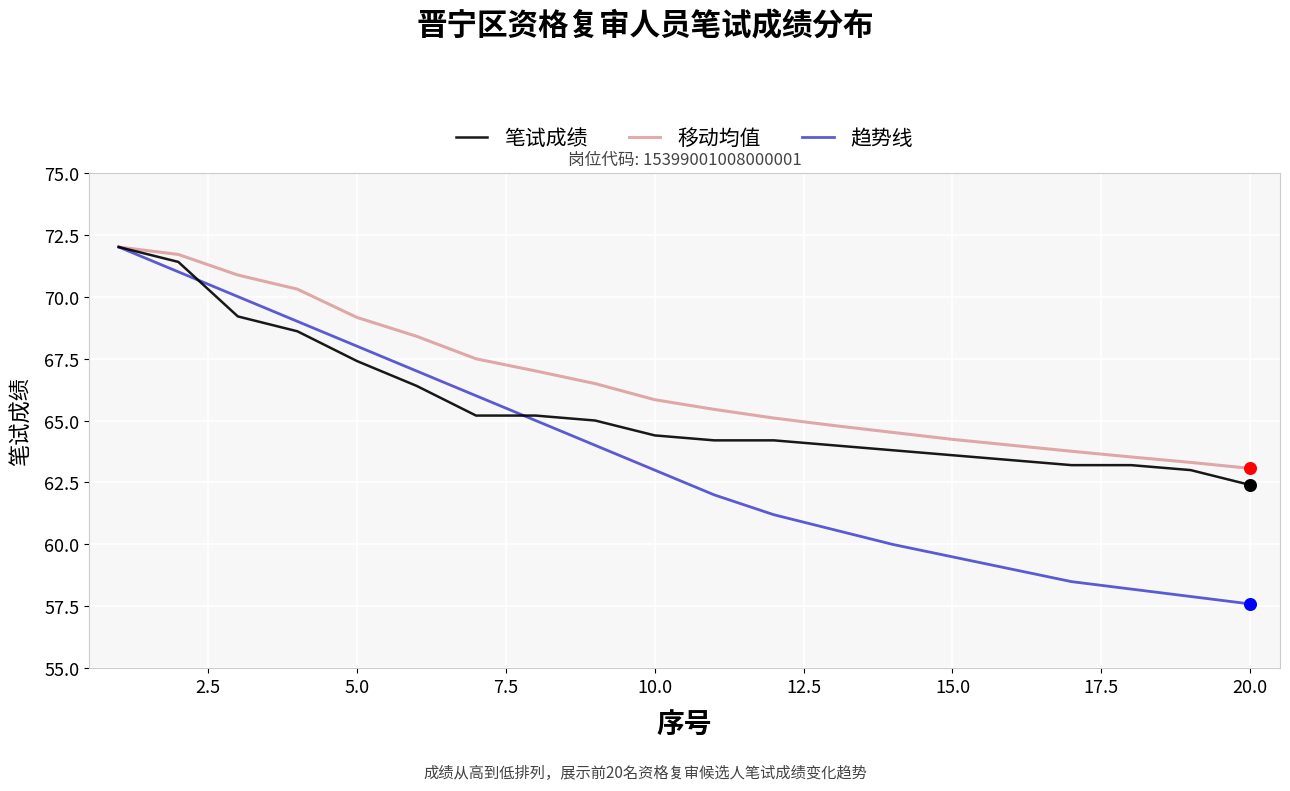

Which series has the largest total across all categories?

移动均值